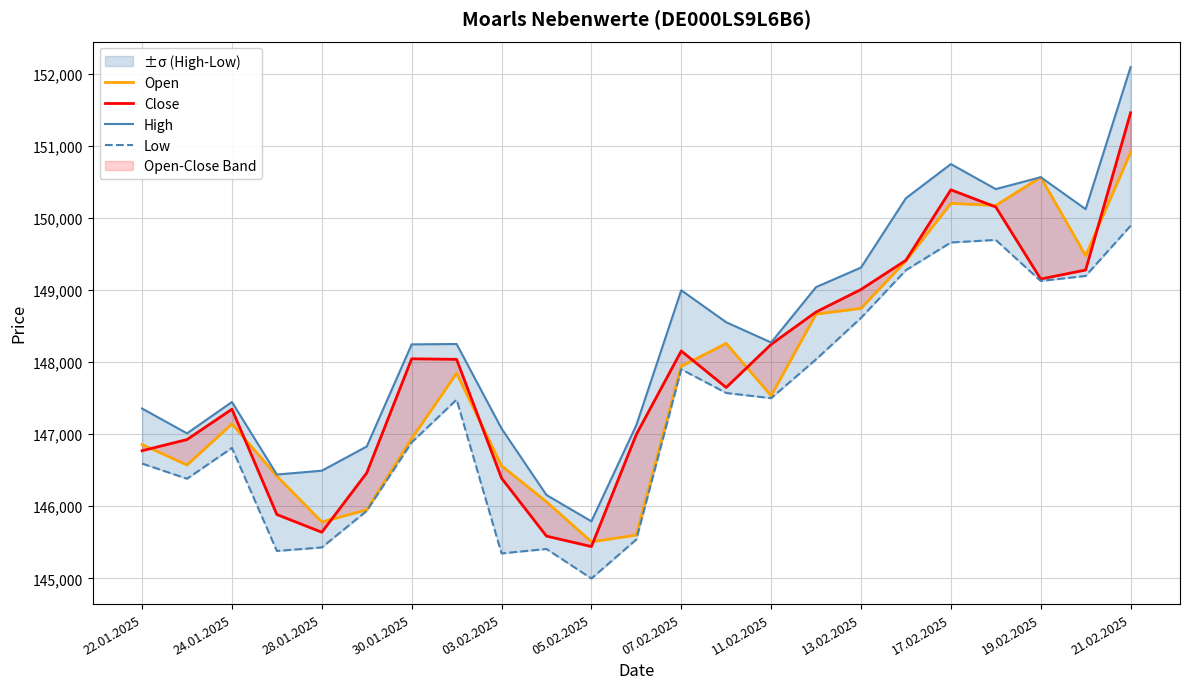

What is the difference between the second highest and second lowest values in the Close series?

4802